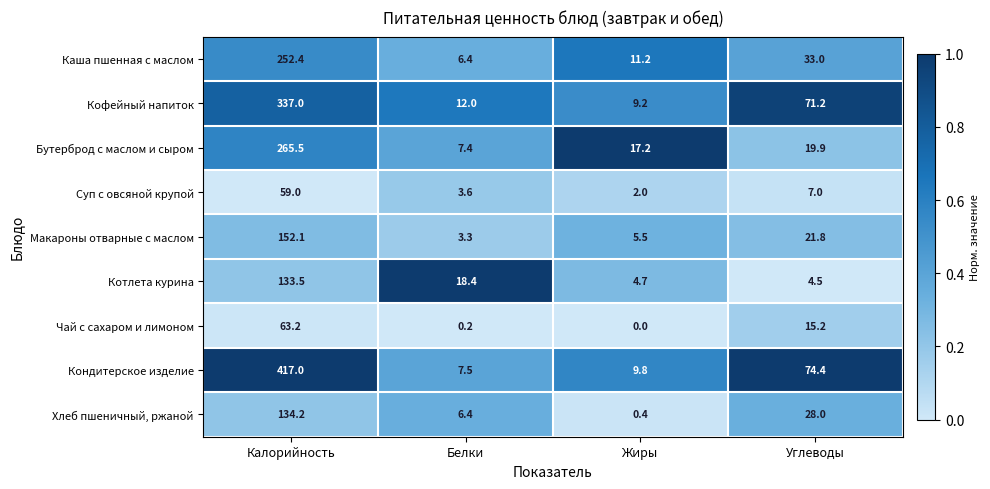

Rank the categories by Кондитерское изделие value from highest to lowest.

Калорийность, Углеводы, Жиры, Белки